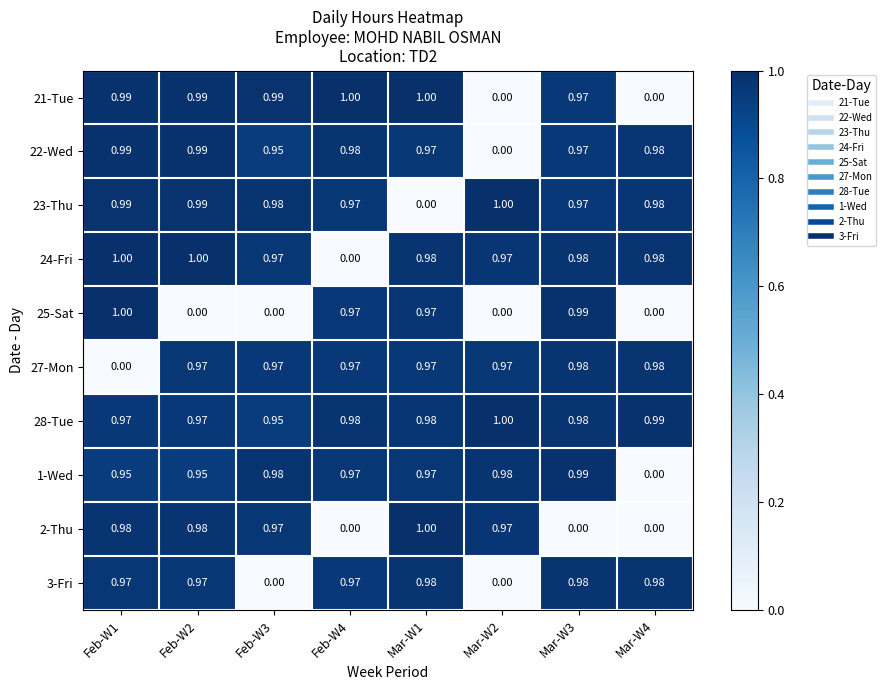

Is the value of 21-Tue at Mar-W1 greater than the value of 23-Thu at Mar-W4?

Yes